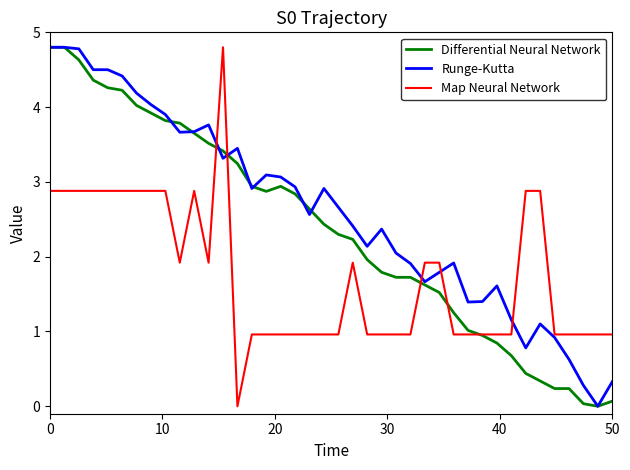

How many positive values does the Map Neural Network series have?

39